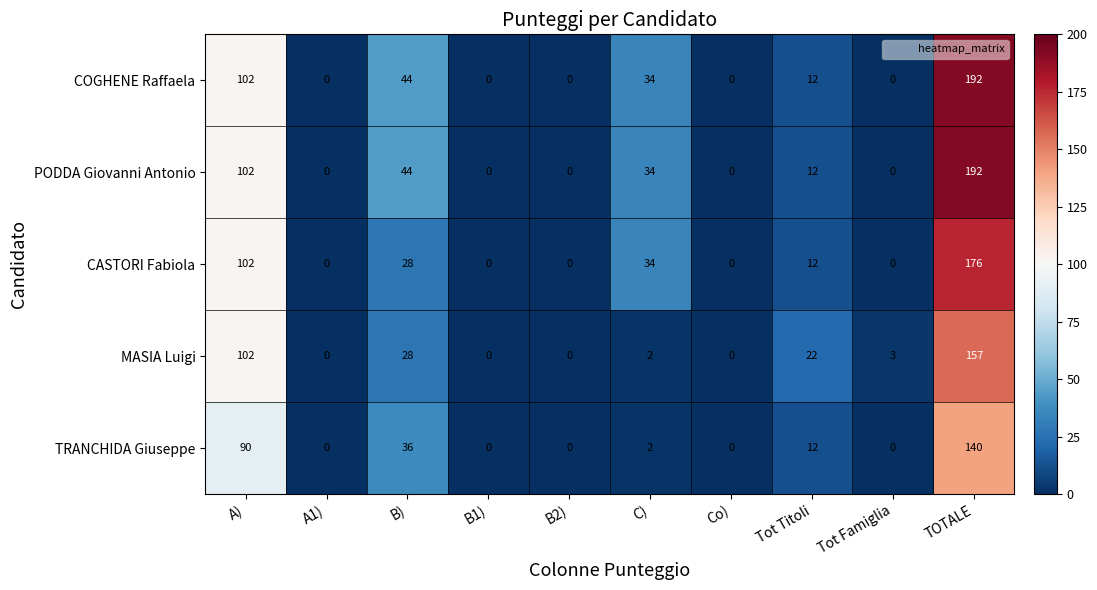

What is the average value of the PODDA Giovanni Antonio series?

38